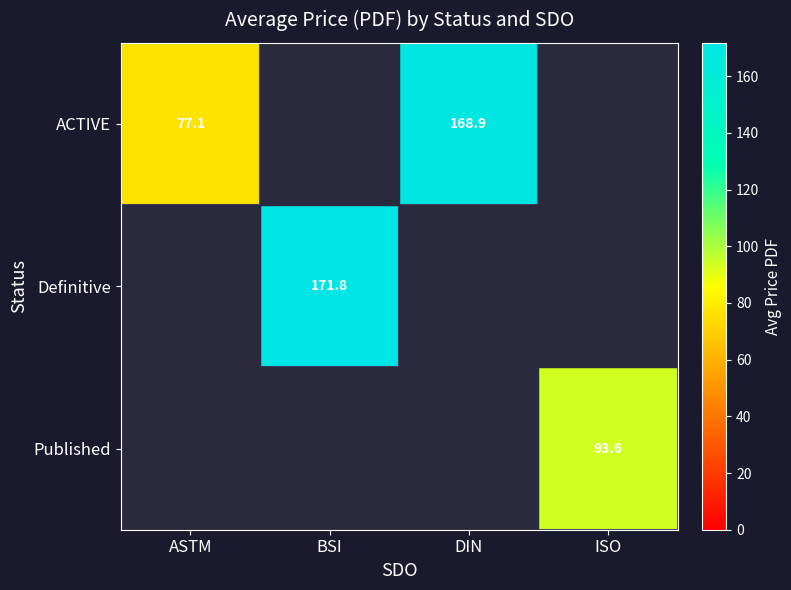

The value of Published at ISO is 40.8. True or false?

False